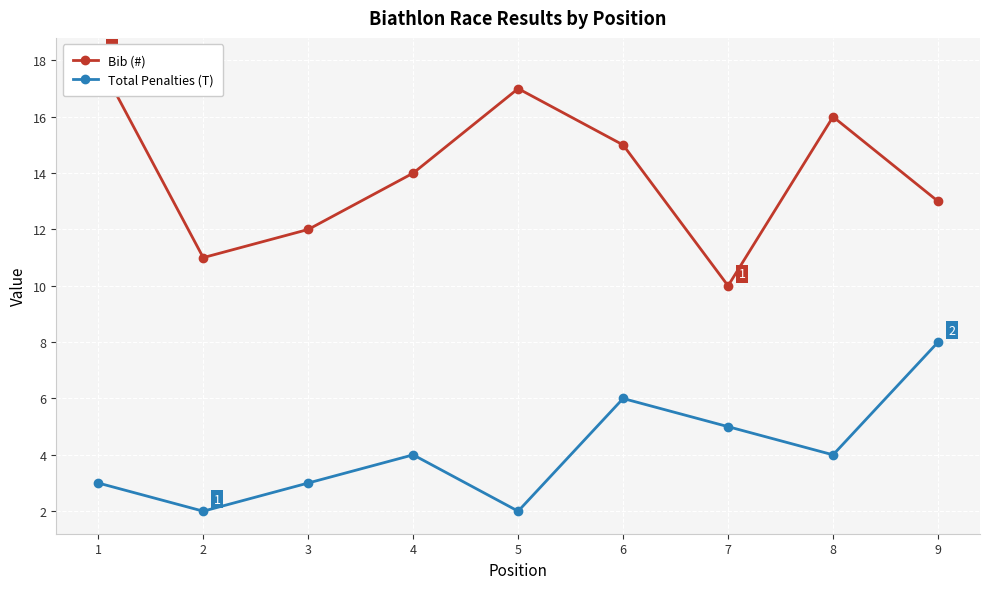

How many data points in Bib (#) are less than 14?

4